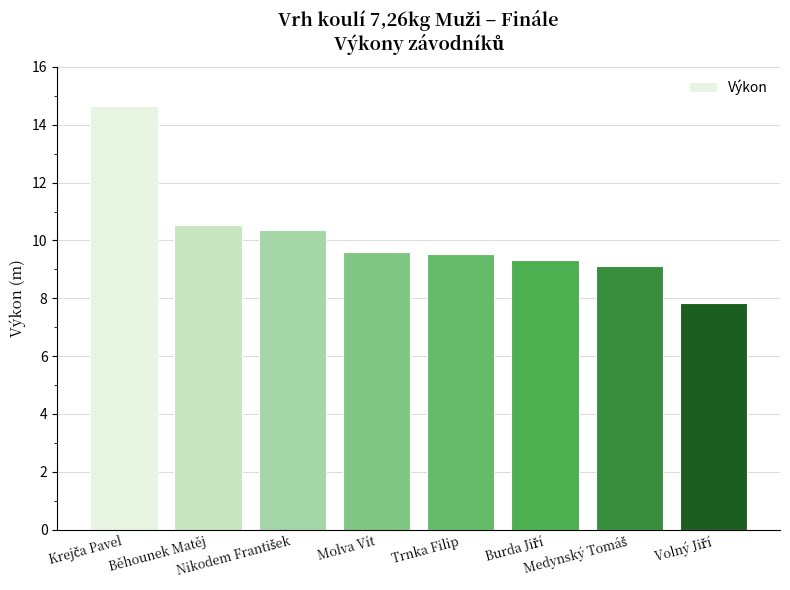

What is the minimum value shown in the chart?

7.8